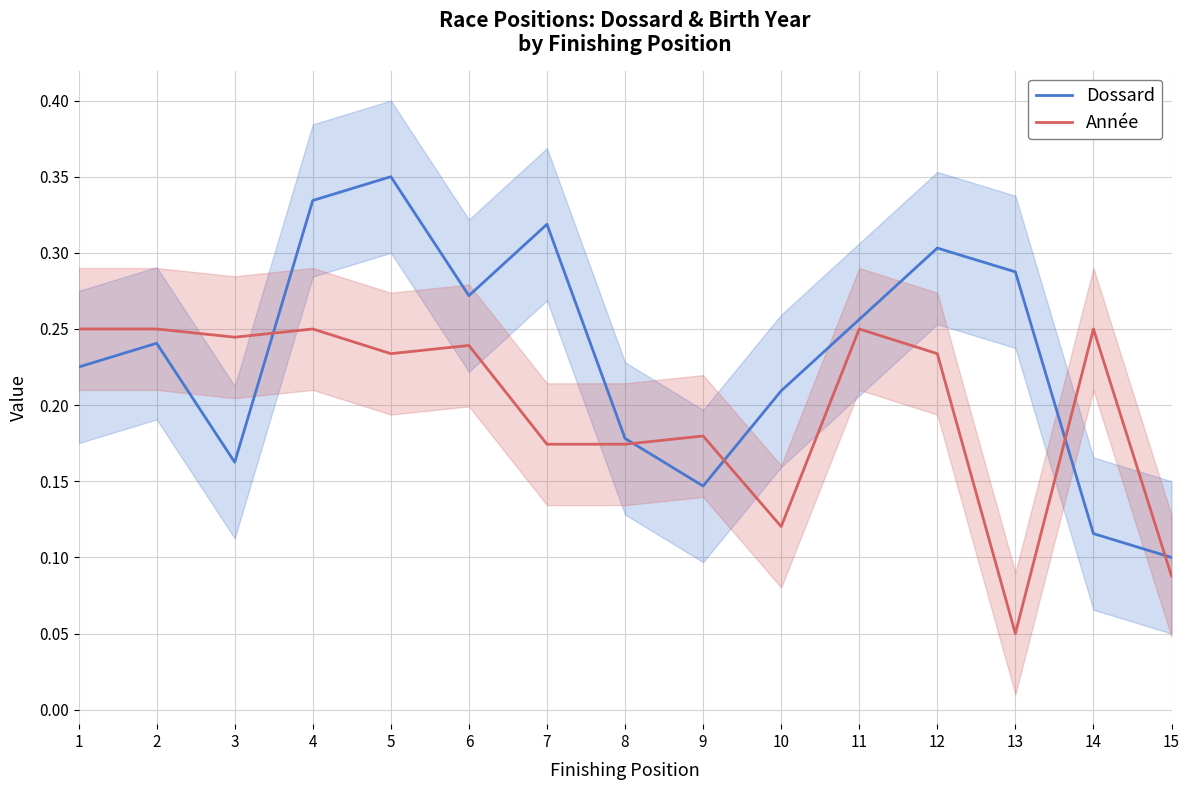

The value of Année at 2 is 0.4. True or false?

False